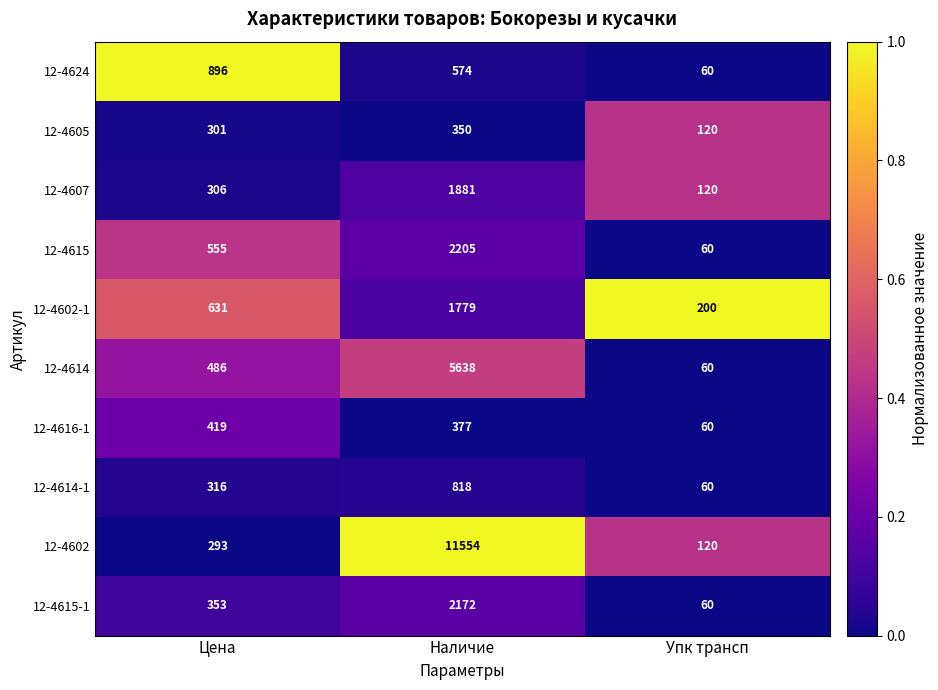

What is the difference between the maximum and second lowest values in the 12-4602 series?

11261